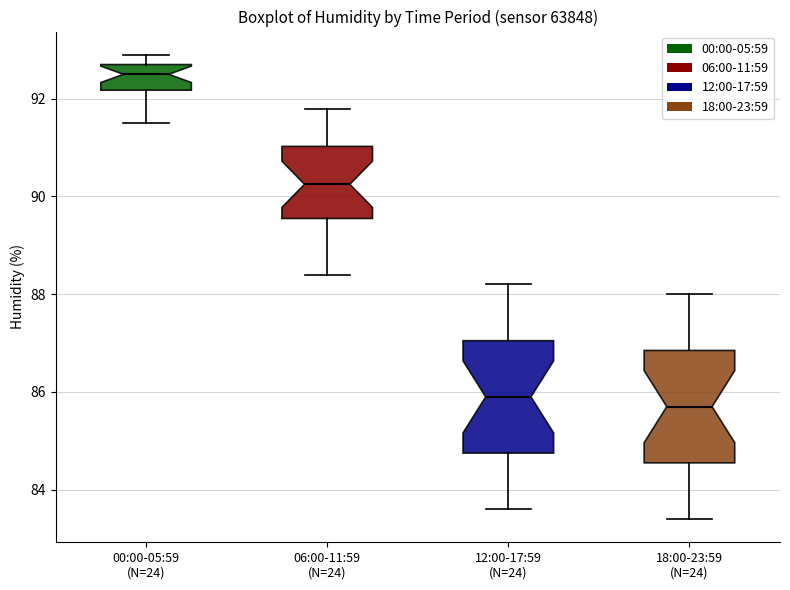

Reading left to right, read every box against the y-axis: the position of its median line, the range the box covers, and the ends of its whiskers. The values are not printed on the chart, so give them approximately, as read against the axis.

00:00-05:59 (N=24): median 92.6, box 92.2 to 92.8, whiskers 91.6 to 93.0
06:00-11:59 (N=24): median 90.2, box 89.6 to 91.0, whiskers 88.4 to 91.8
12:00-17:59 (N=24): median 86.0, box 84.8 to 87.0, whiskers 83.6 to 88.2
18:00-23:59 (N=24): median 85.8, box 84.6 to 86.8, whiskers 83.4 to 88.0